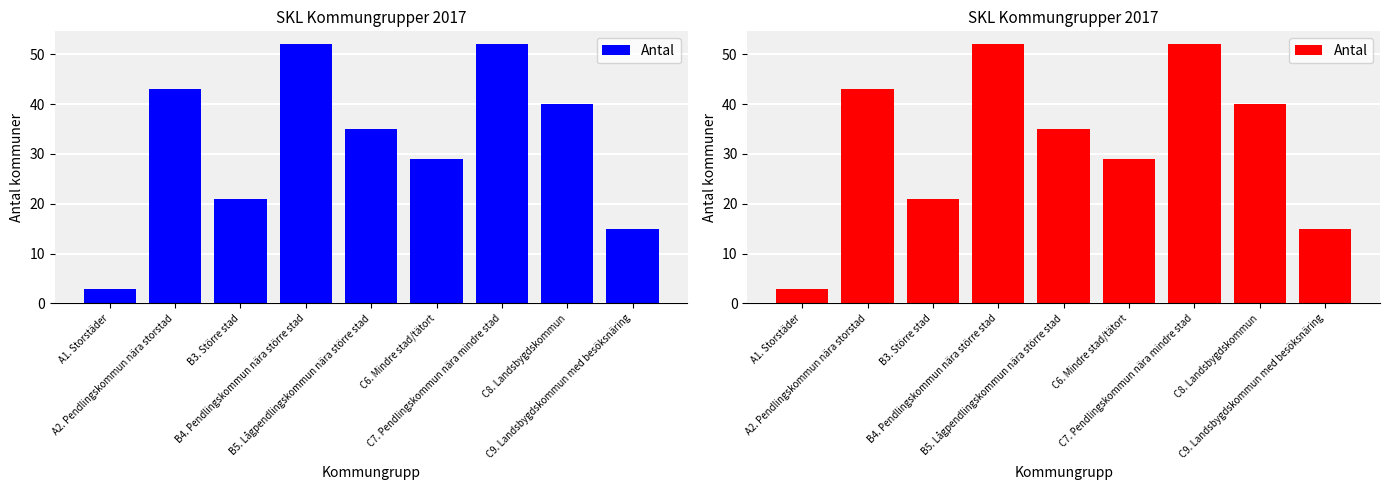

What is the maximum value shown in the chart?

52